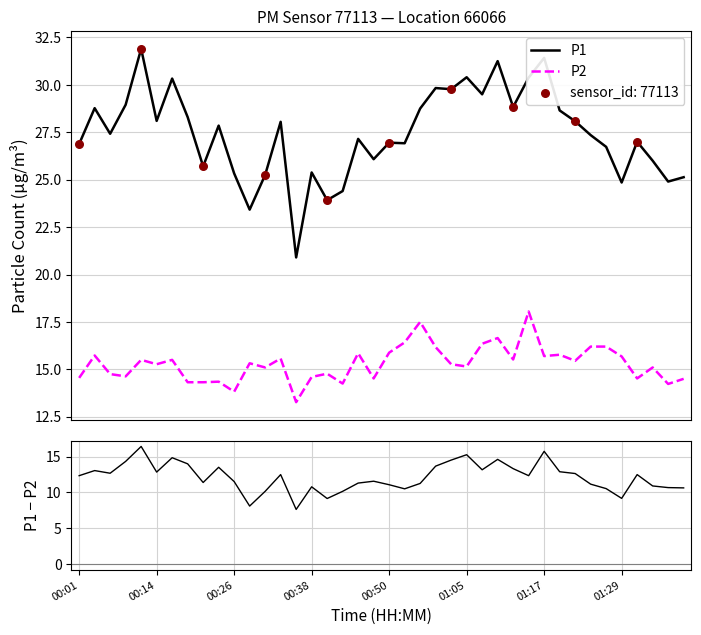

What is the total value across all series at 27?

62.5